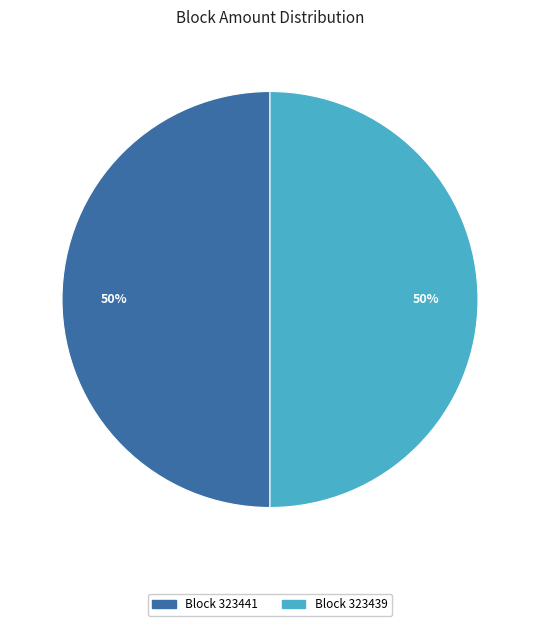

True or false: Block 323439 accounts for 50% of the total.

True